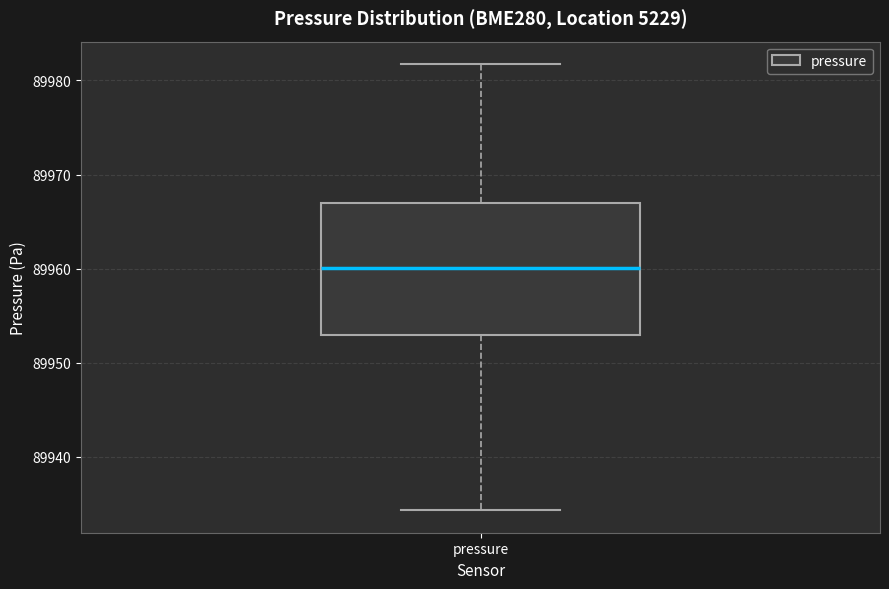

Where is the upper edge of the box for pressure on the y-axis? The values are not printed on the chart, so give them approximately, as read against the axis.

89967